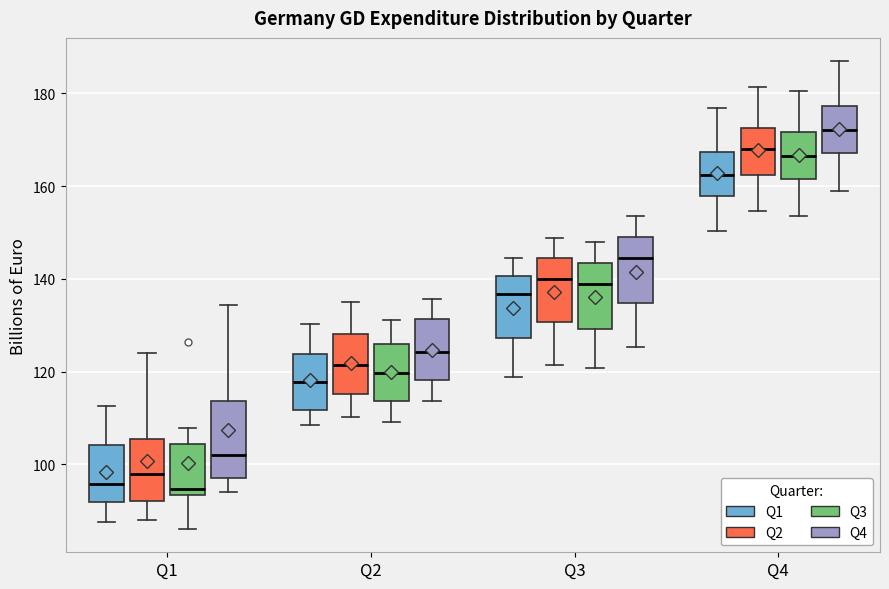

Reading left to right, read every box against the y-axis: the position of its median line, the range the box covers, and the ends of its whiskers. The values are not printed on the chart, so give them approximately, as read against the axis.

Q1 (Q1): median 96, box 92 to 104, whiskers 88 to 112
Q1 (Q2): median 98, box 92 to 106, whiskers 88 to 124
Q1 (Q3): median 94 (just above the box's lower edge), box 94 to 104, whiskers 86 to 108
Q1 (Q4): median 102, box 98 to 114, whiskers 94 to 134
Q2 (Q1): median 118, box 112 to 124, whiskers 108 to 130
Q2 (Q2): median 122, box 116 to 128, whiskers 110 to 136
Q2 (Q3): median 120, box 114 to 126, whiskers 110 to 132
Q2 (Q4): median 124, box 118 to 132, whiskers 114 to 136
Q3 (Q1): median 136, box 128 to 140, whiskers 118 to 144
Q3 (Q2): median 140, box 130 to 144, whiskers 122 to 148
Q3 (Q3): median 138, box 130 to 144, whiskers 120 to 148
Q3 (Q4): median 144, box 134 to 148, whiskers 126 to 154
Q4 (Q1): median 162, box 158 to 168, whiskers 150 to 176
Q4 (Q2): median 168, box 162 to 172, whiskers 154 to 182
Q4 (Q3): median 166, box 162 to 172, whiskers 154 to 180
Q4 (Q4): median 172, box 168 to 178, whiskers 160 to 186